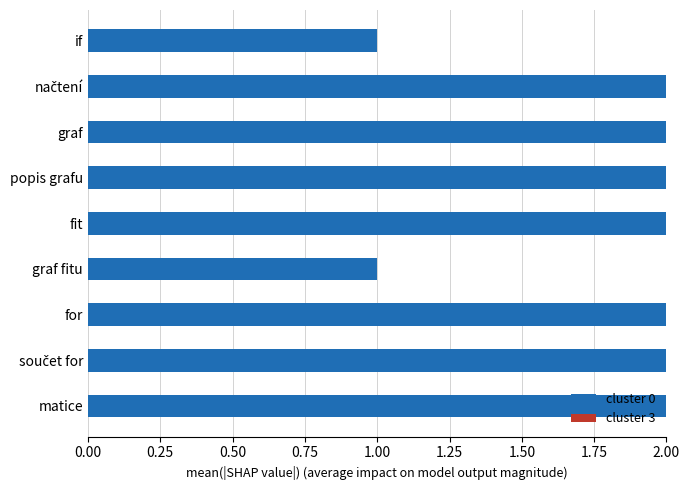

Reading bottom to top, transcribe all the data shown in this chart.

2	2	2	1	2	2	2	2	1